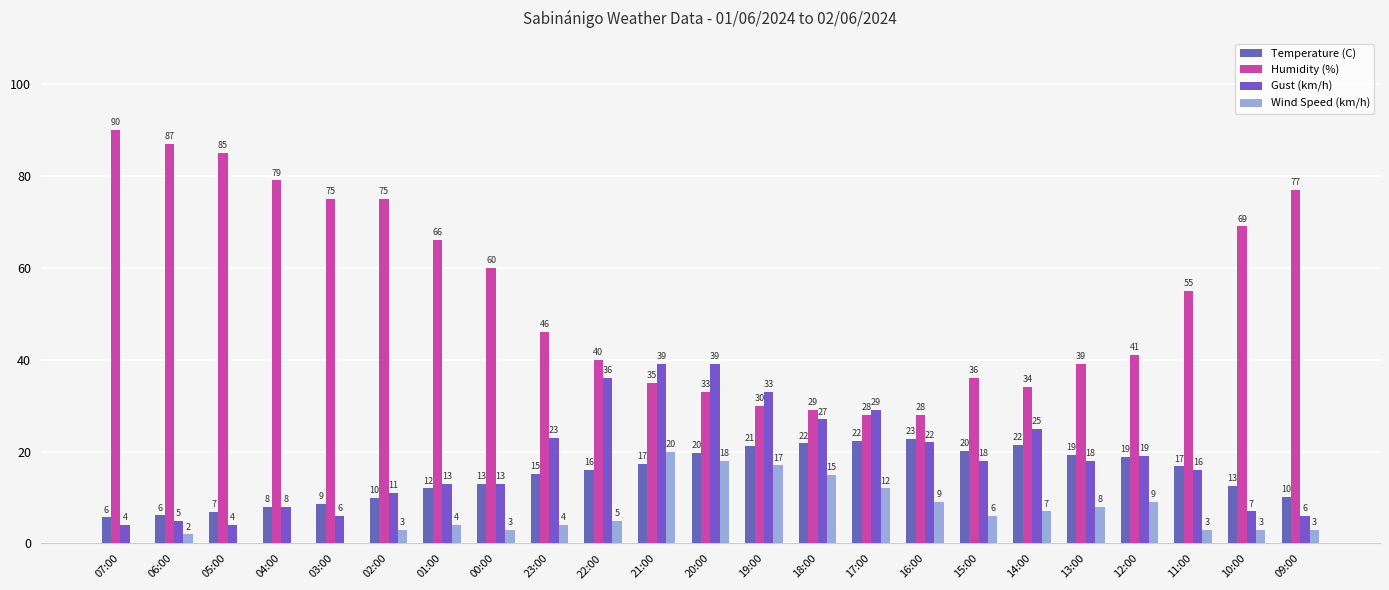

Reading right to left, what are all the values shown in this chart?

Temperature (C): 10.1	12.6	16.8	18.8	19.2	21.5	20.2	22.7	22.3	21.8	21.2	19.7	17.4	16.0	15.1	13.0	12.0	10.0	8.6	7.9	6.8	6.1	5.7
Humidity (%): 77.0	69.0	55.0	41.0	39.0	34.0	36.0	28.0	28.0	29.0	30.0	33.0	35.0	40.0	46.0	60.0	66.0	75.0	75.0	79.0	85.0	87.0	90.0
Gust (km/h): 6.0	7.0	16.0	19.0	18.0	25.0	18.0	22.0	29.0	27.0	33.0	39.0	39.0	36.0	23.0	13.0	13.0	11.0	6.0	8.0	4.0	5.0	4.0
Wind Speed (km/h): 3.0	3.0	3.0	9.0	8.0	7.0	6.0	9.0	12.0	15.0	17.0	18.0	20.0	5.0	4.0	3.0	4.0	3.0	0.0	0.0	0.0	2.0	0.0